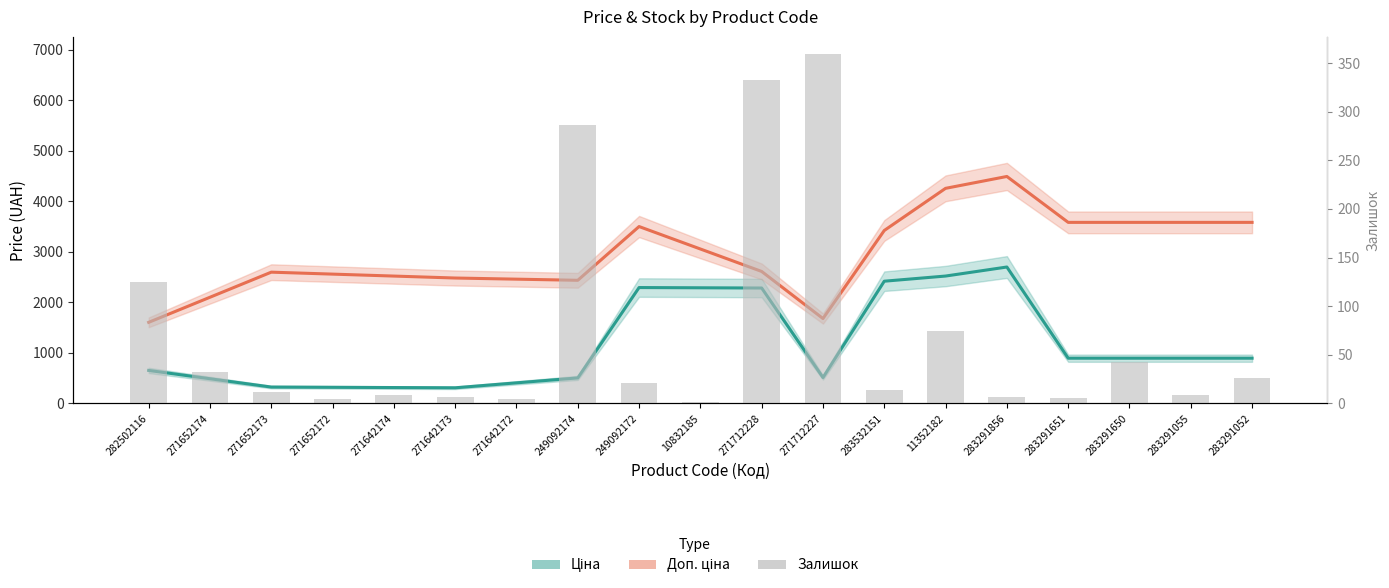

Between 282502116 and 283291052, which is larger?

283291052